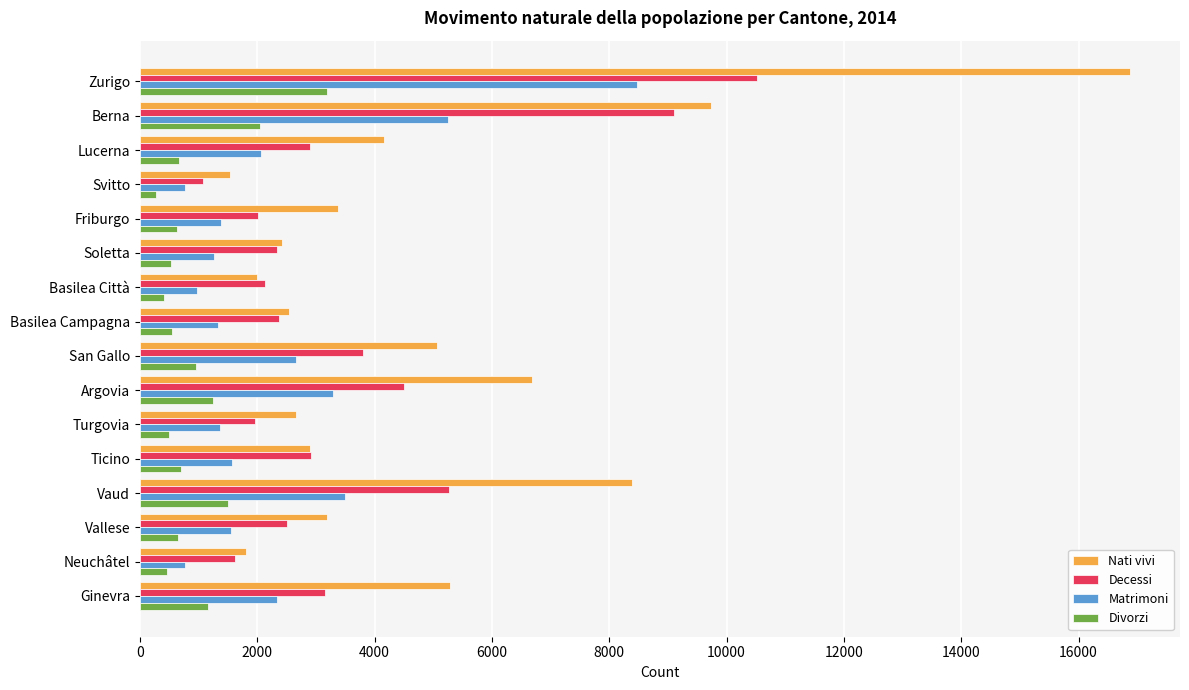

List the series in order of their overall mean, highest first.

Nati vivi, Decessi, Matrimoni, Divorzi